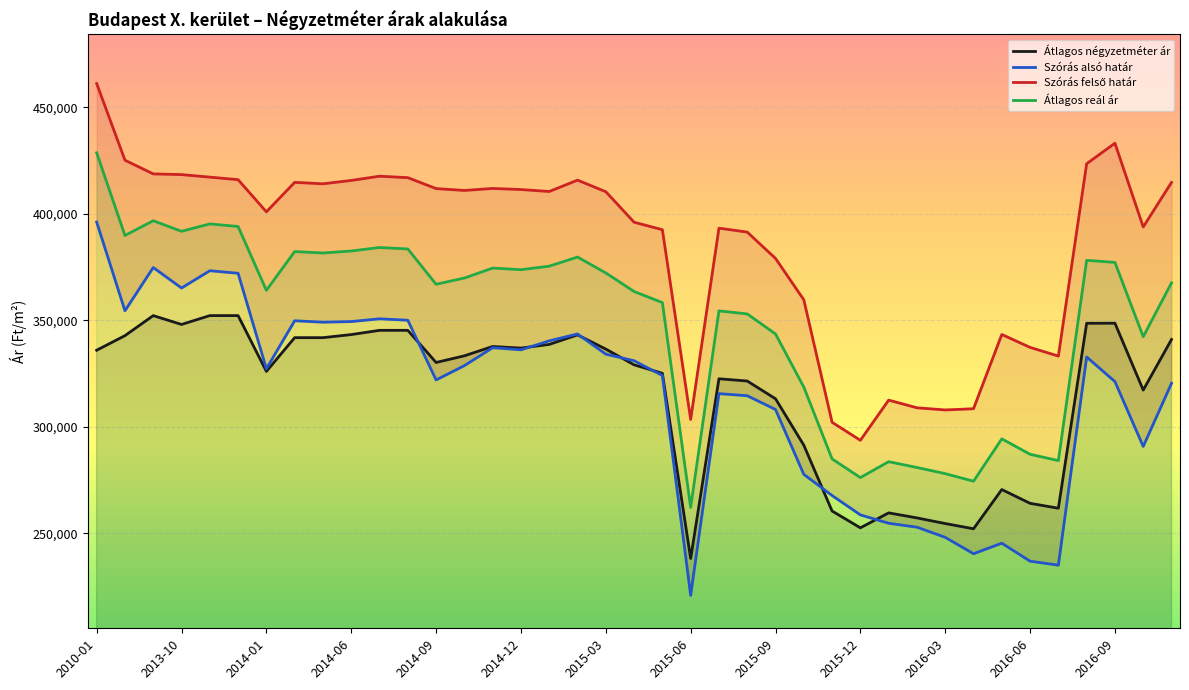

True or false: Átlagos négyzetméter ár and Átlagos reál ár intersect in this chart.

False